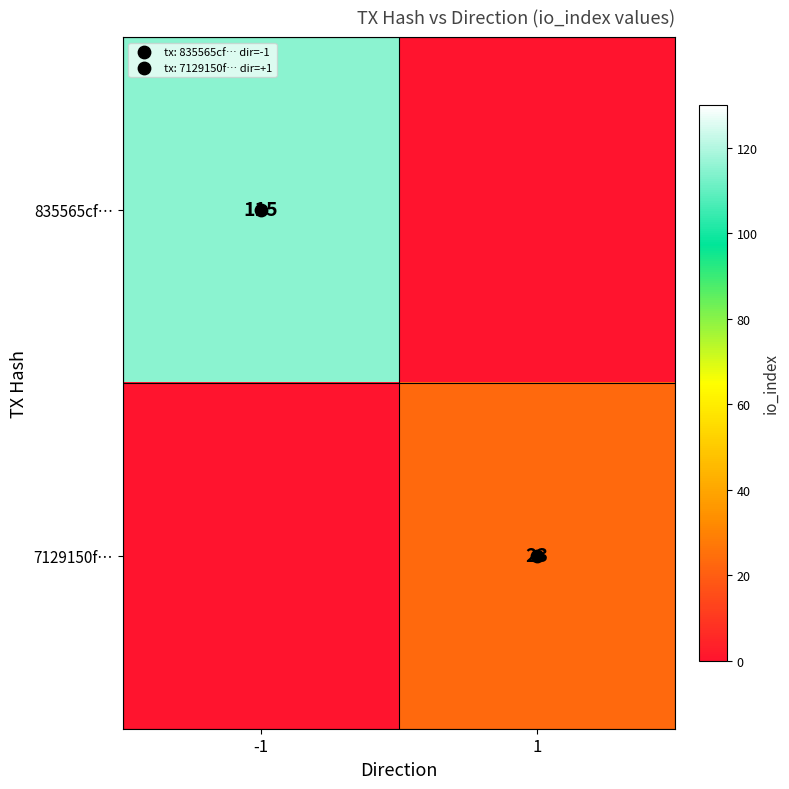

List the series in order of their peak value, highest first.

835565cf…, 7129150f…